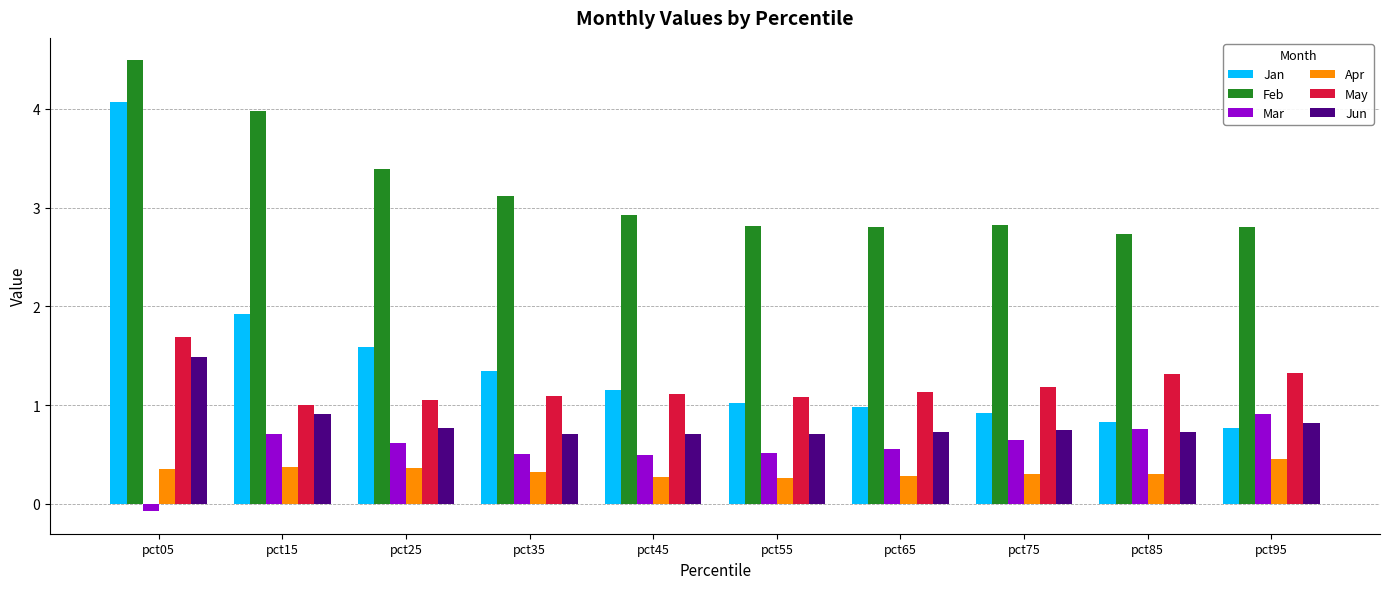

Which label corresponds to the smallest value in the chart?

pct05